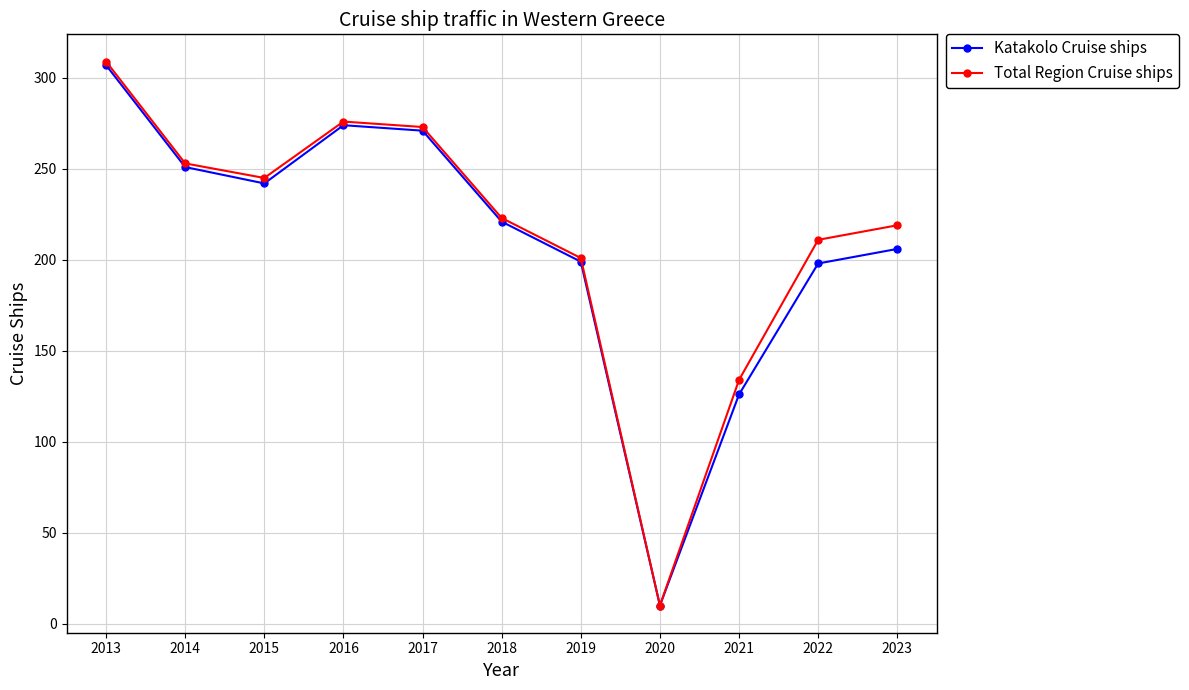

What is the sum of the Katakolo Cruise ships values at 2023 and 2019?

405